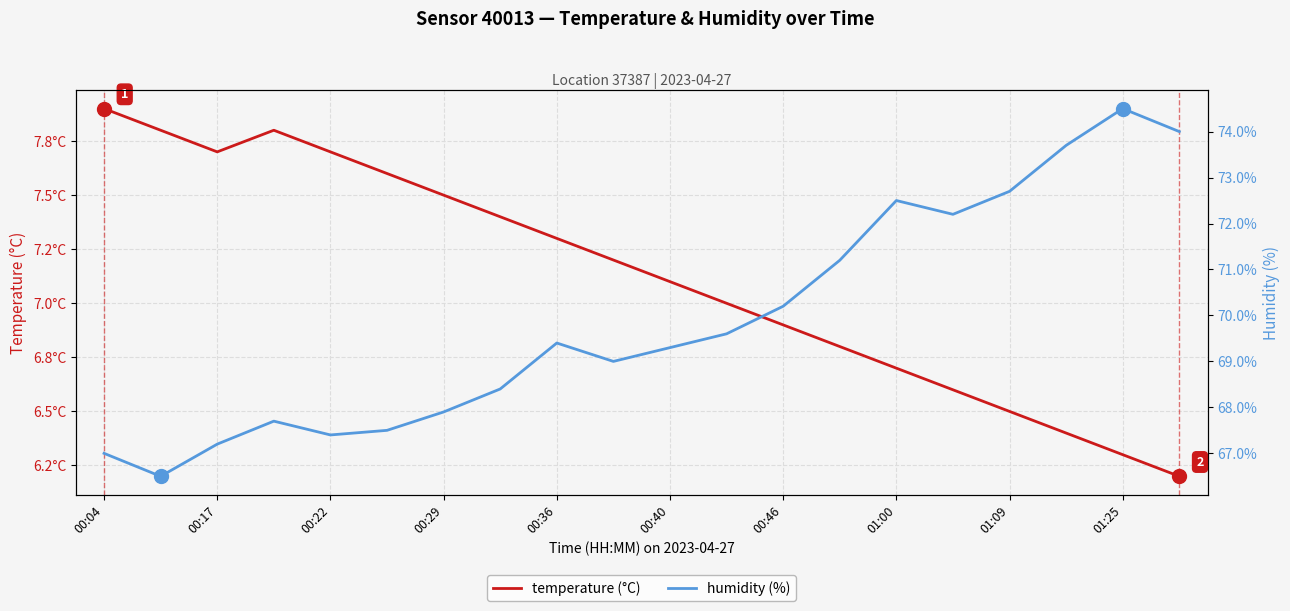

What are all the series names shown in the legend?

temperature (°C), humidity (%)